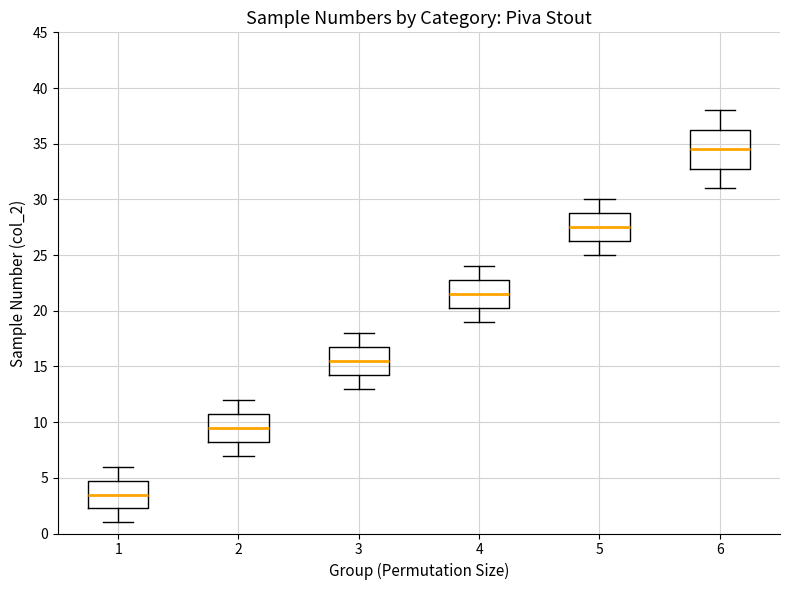

Comparing the boxes themselves (not the whiskers), which one is the tallest?

6